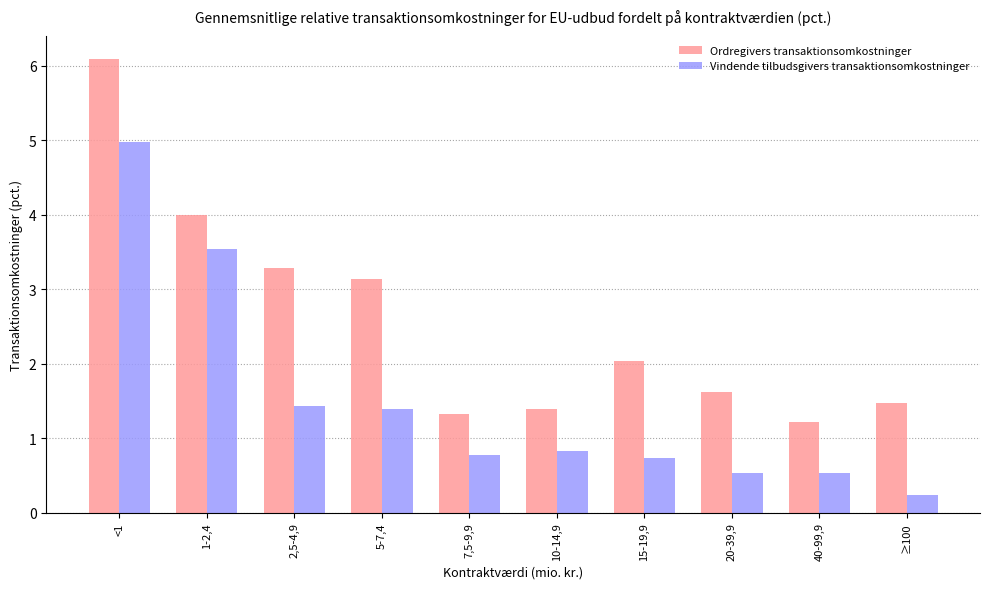

Rank the series by their average value, from lowest to highest.

Vindende tilbudsgivers transaktionsomkostninger, Ordregivers transaktionsomkostninger